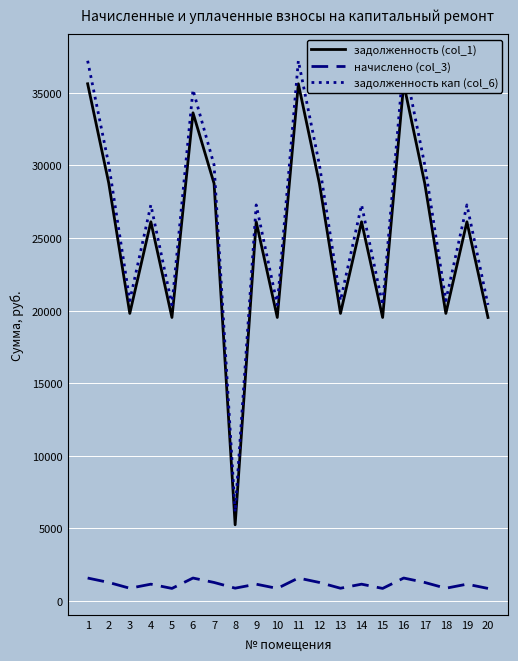

What is the greatest value displayed?

37203.6